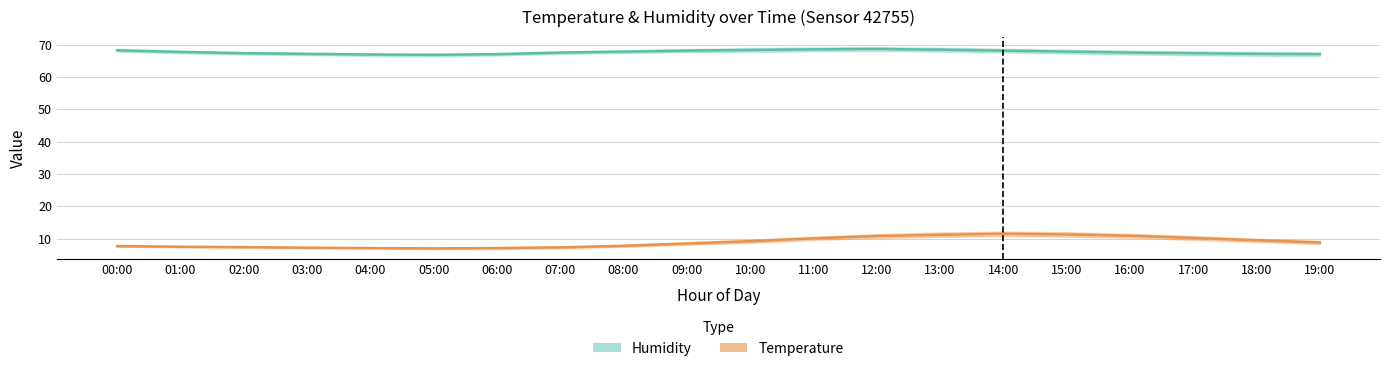

What position from the right is 06:00?

14